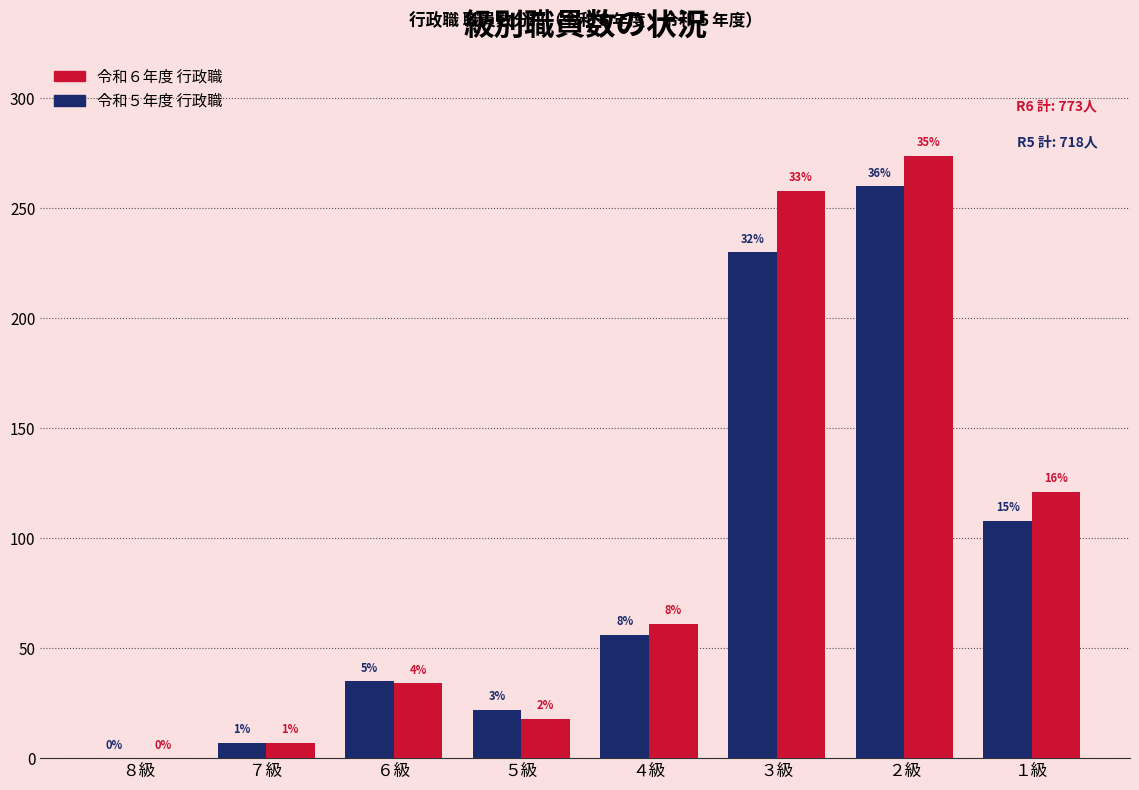

What are all the series names shown in the legend?

令和６年度 行政職, 令和５年度 行政職